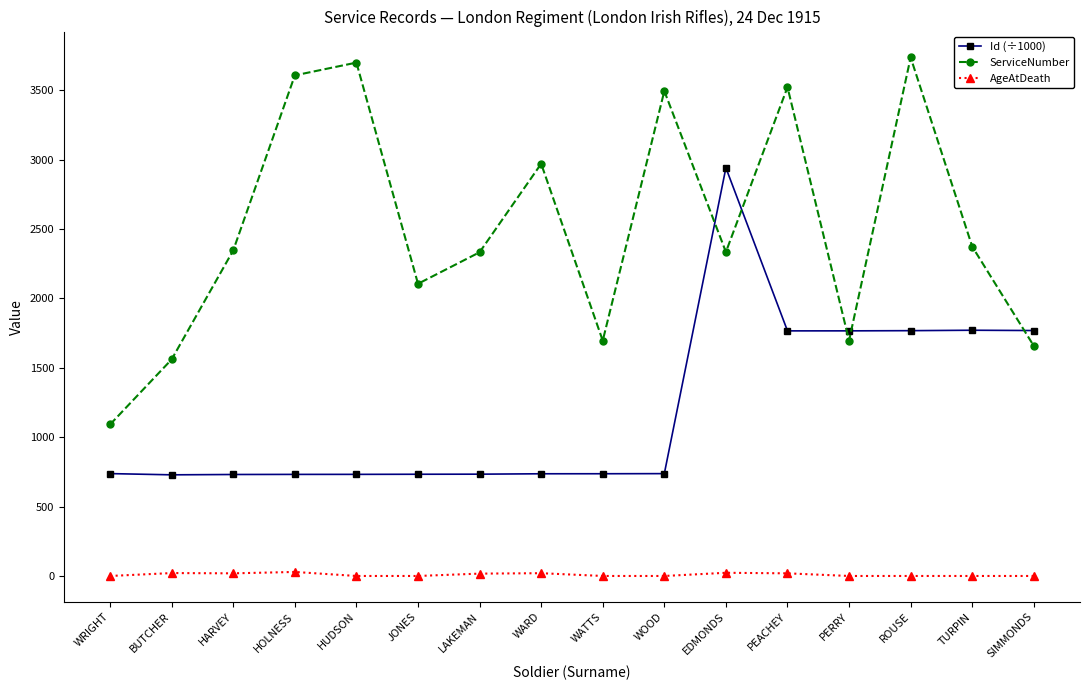

Rank the series at WATTS from highest to lowest value.

ServiceNumber, Id (÷1000), AgeAtDeath